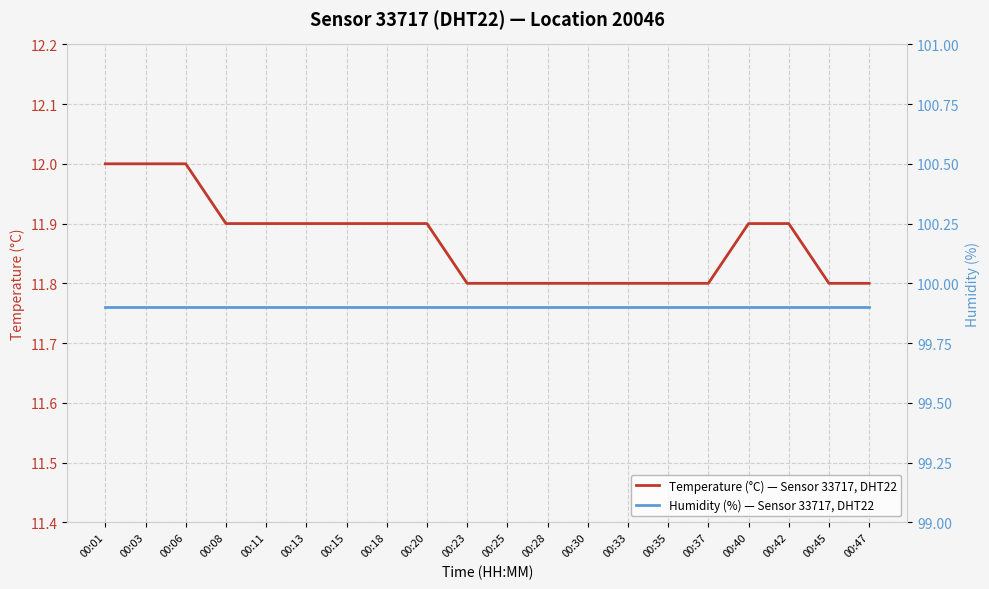

Rank the series by their average value, from highest to lowest.

humidity, temperature